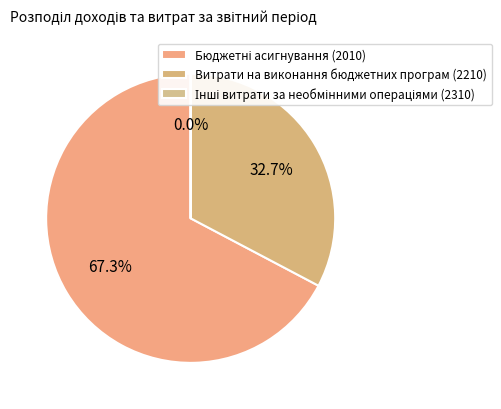

Count the number of slices in the pie.

3